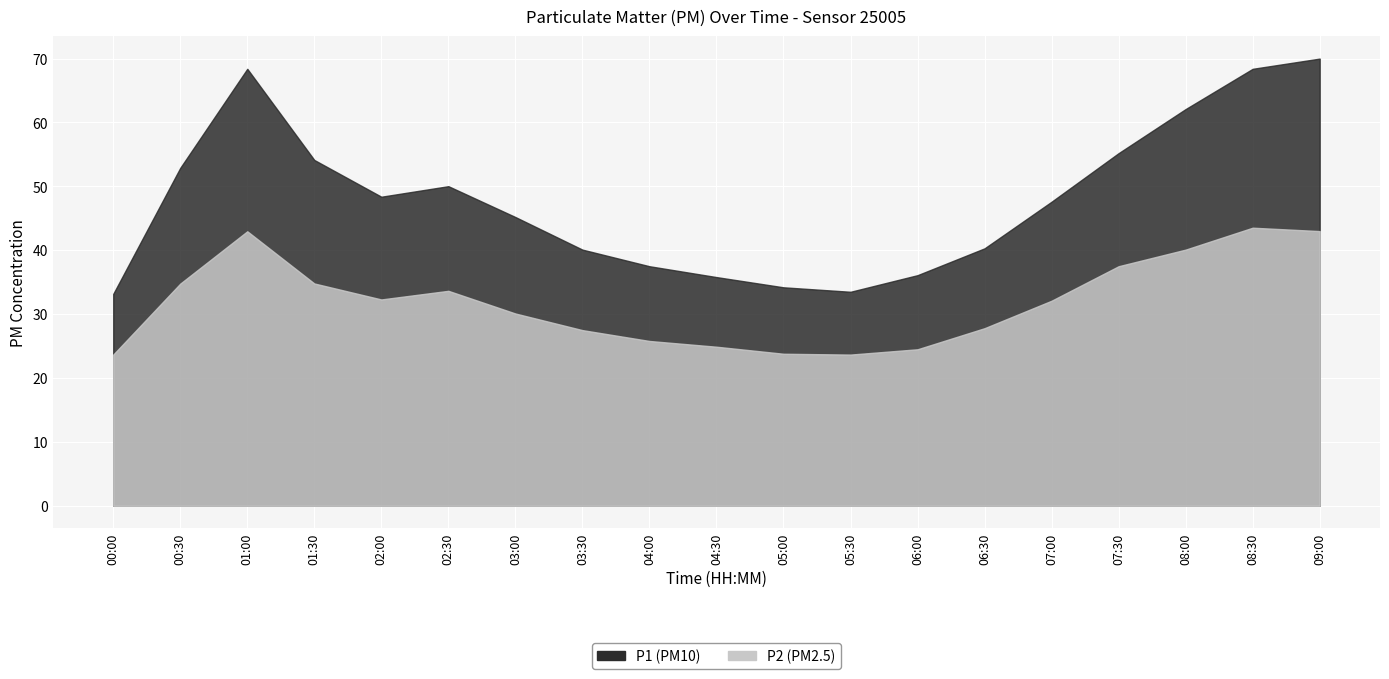

List the series in order of their peak value, lowest first.

P2, P1